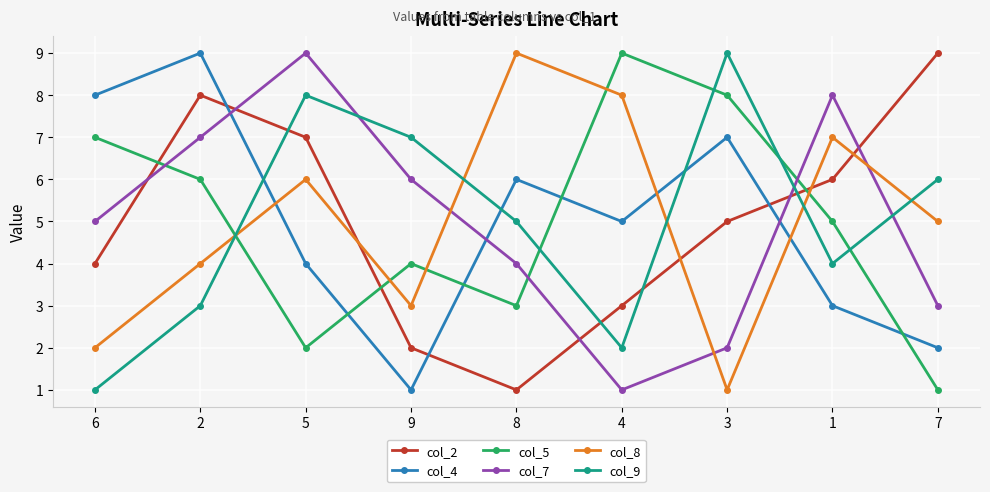

In col_5, how many points are higher than both neighbors (excluding endpoints)?

2